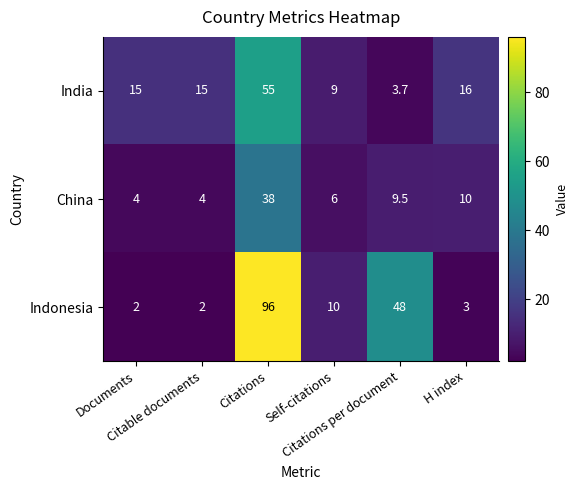

List the series in order of their peak value, highest first.

Indonesia, India, China